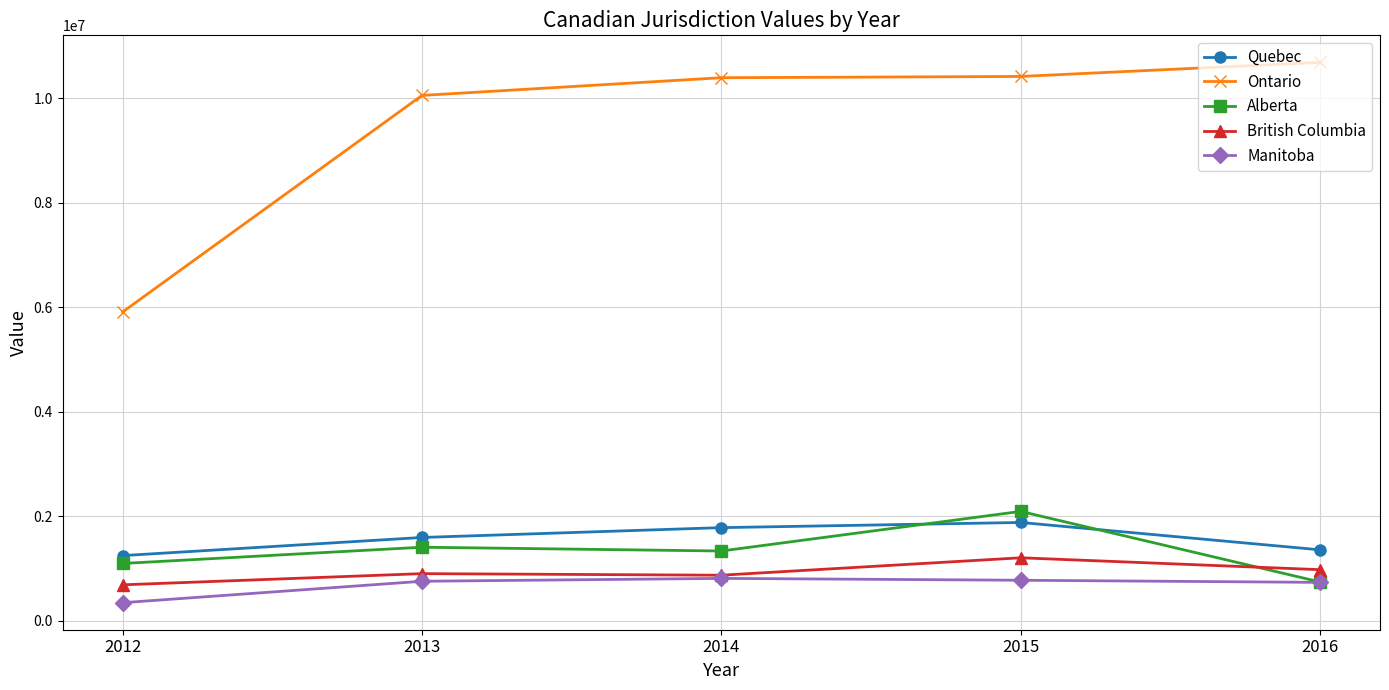

What is the value of the British Columbia point at the 5th from the left?

980969